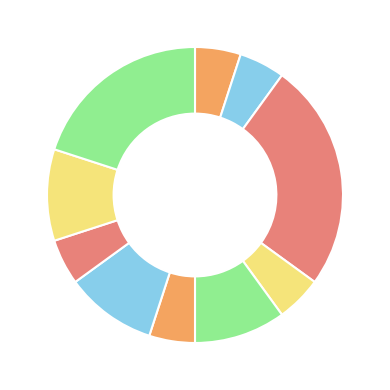

How many slices are in this pie chart?

10